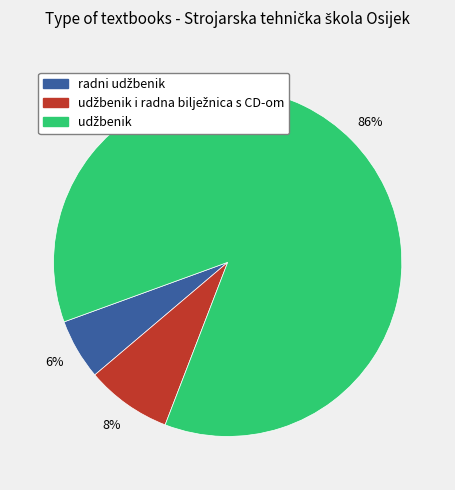

Count the number of slices in the pie.

3